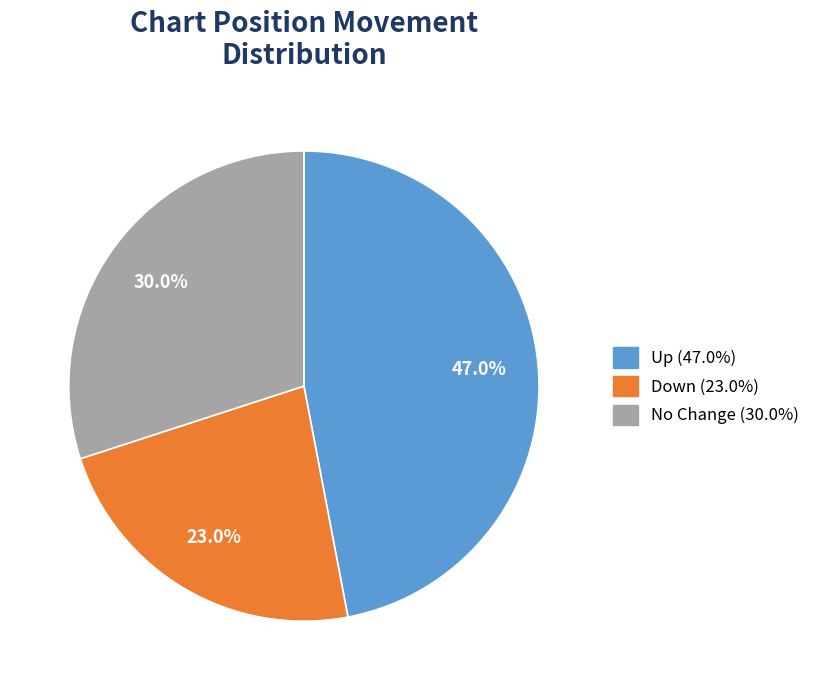

Approximately how many times larger is the value at Down (23.0%) compared to Up (47.0%)?

0.5